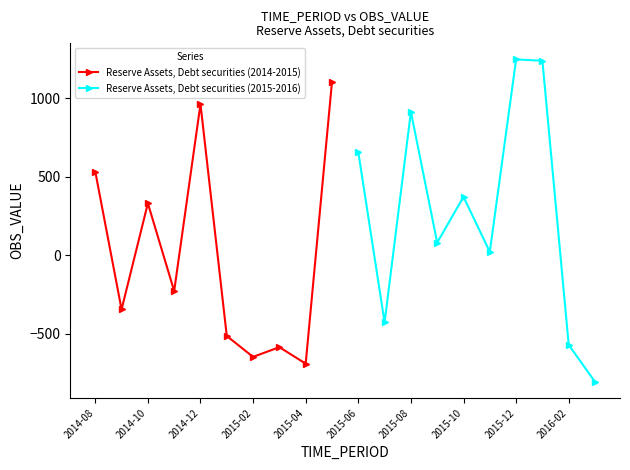

What is the lowest value of the Reserve Assets, Debt securities (2014-2015) series?

-689